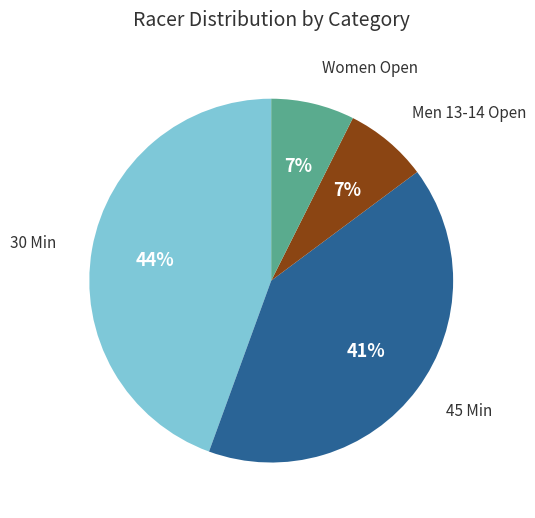

Count the number of slices in the pie.

4